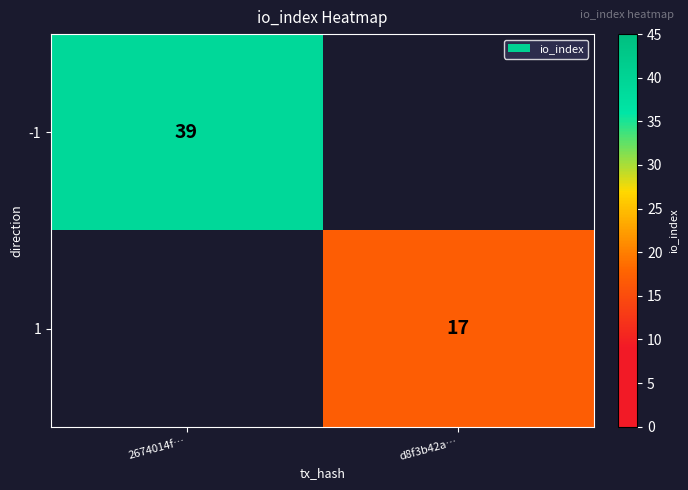

At how many categories does at least one series exceed 36?

1